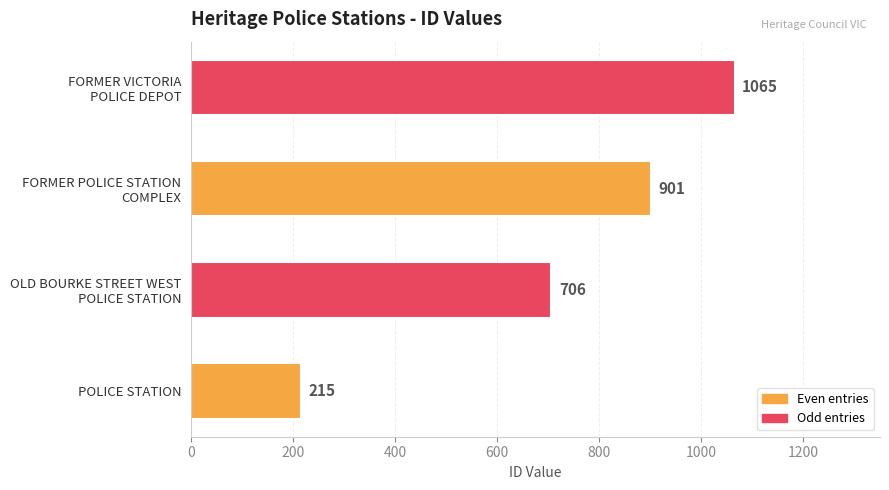

Reading top to bottom, list all the values displayed in this chart.

1065	901	706	215